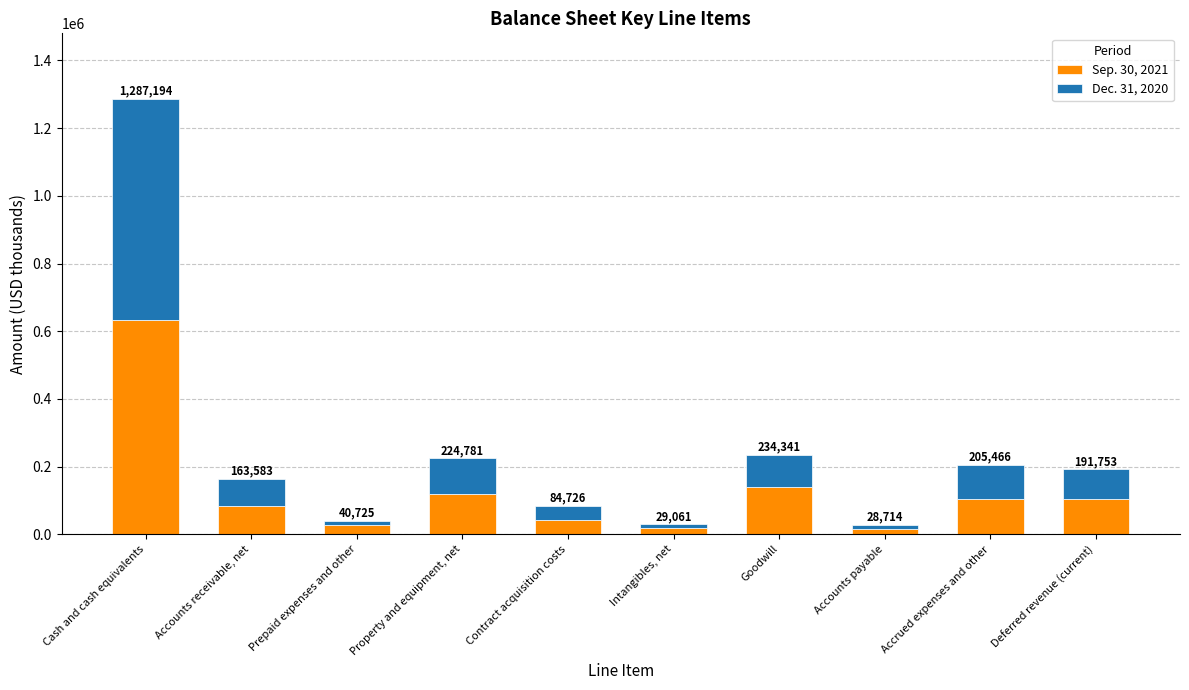

At which label does Dec. 31, 2020 first exceed 88848?

Cash and cash equivalents